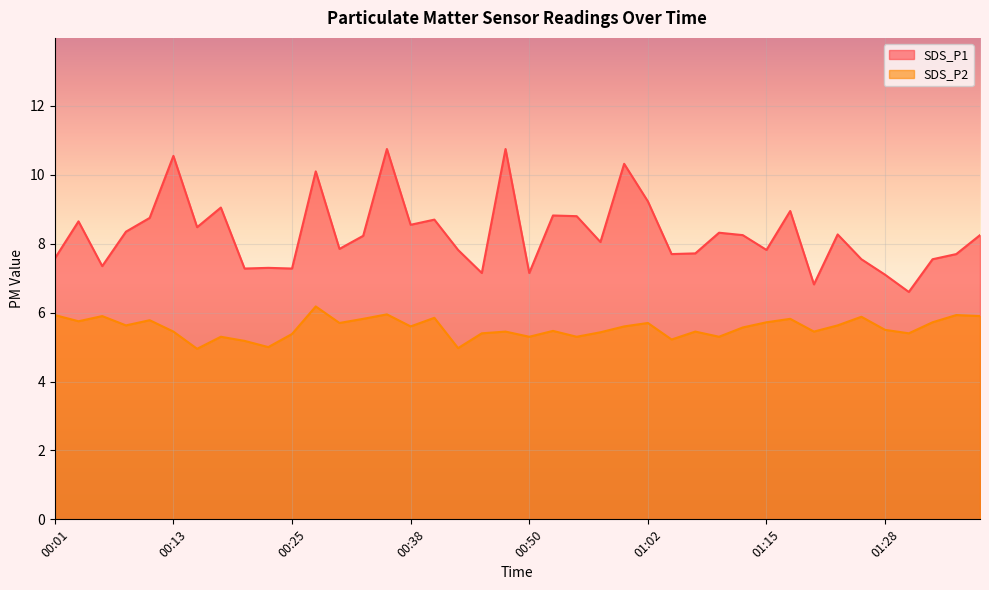

Reading right to left, what are all the values shown in this chart?

SDS_P1: 01:38=8.2	01:36=7.7	01:33=7.5	01:31=6.6	01:28=7.1	01:25=7.5	01:23=8.3	01:20=6.8	01:18=8.9	01:15=7.8	01:12=8.2	01:10=8.3	01:07=7.7	01:05=7.7	01:02=9.2	01:00=10.3	00:57=8.1	00:55=8.8	00:53=8.8	00:50=7.2	00:47=10.8	00:45=7.2	00:43=7.8	00:40=8.7	00:38=8.6	00:35=10.8	00:33=8.2	00:30=7.8	00:28=10.1	00:25=7.3	00:23=7.3	00:21=7.3	00:18=9.1	00:16=8.5	00:13=10.6	00:11=8.8	00:08=8.3	00:06=7.3	00:03=8.7	00:01=7.6
SDS_P2: 01:38=5.9	01:36=5.9	01:33=5.7	01:31=5.4	01:28=5.5	01:25=5.9	01:23=5.6	01:20=5.5	01:18=5.8	01:15=5.7	01:12=5.6	01:10=5.3	01:07=5.5	01:05=5.2	01:02=5.7	01:00=5.6	00:57=5.4	00:55=5.3	00:53=5.5	00:50=5.3	00:47=5.5	00:45=5.4	00:43=5.0	00:40=5.8	00:38=5.6	00:35=6.0	00:33=5.8	00:30=5.7	00:28=6.2	00:25=5.4	00:23=5.0	00:21=5.2	00:18=5.3	00:16=5.0	00:13=5.5	00:11=5.8	00:08=5.6	00:06=5.9	00:03=5.8	00:01=5.9